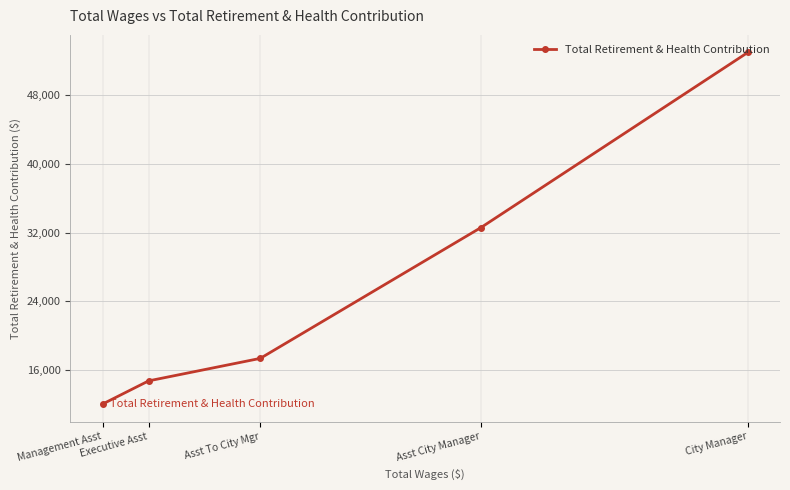

What is the label of the 4th point from the right?

Executive Asst